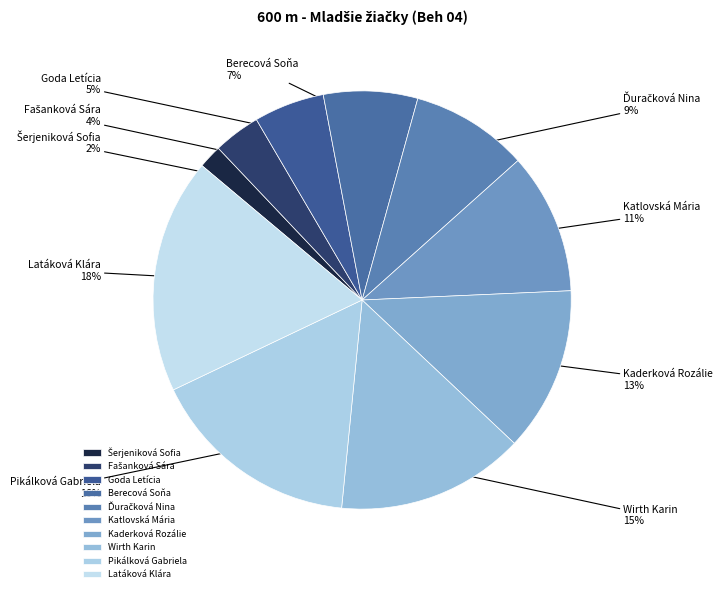

Does Pikálková Gabriela account for over 50% of the chart?

No